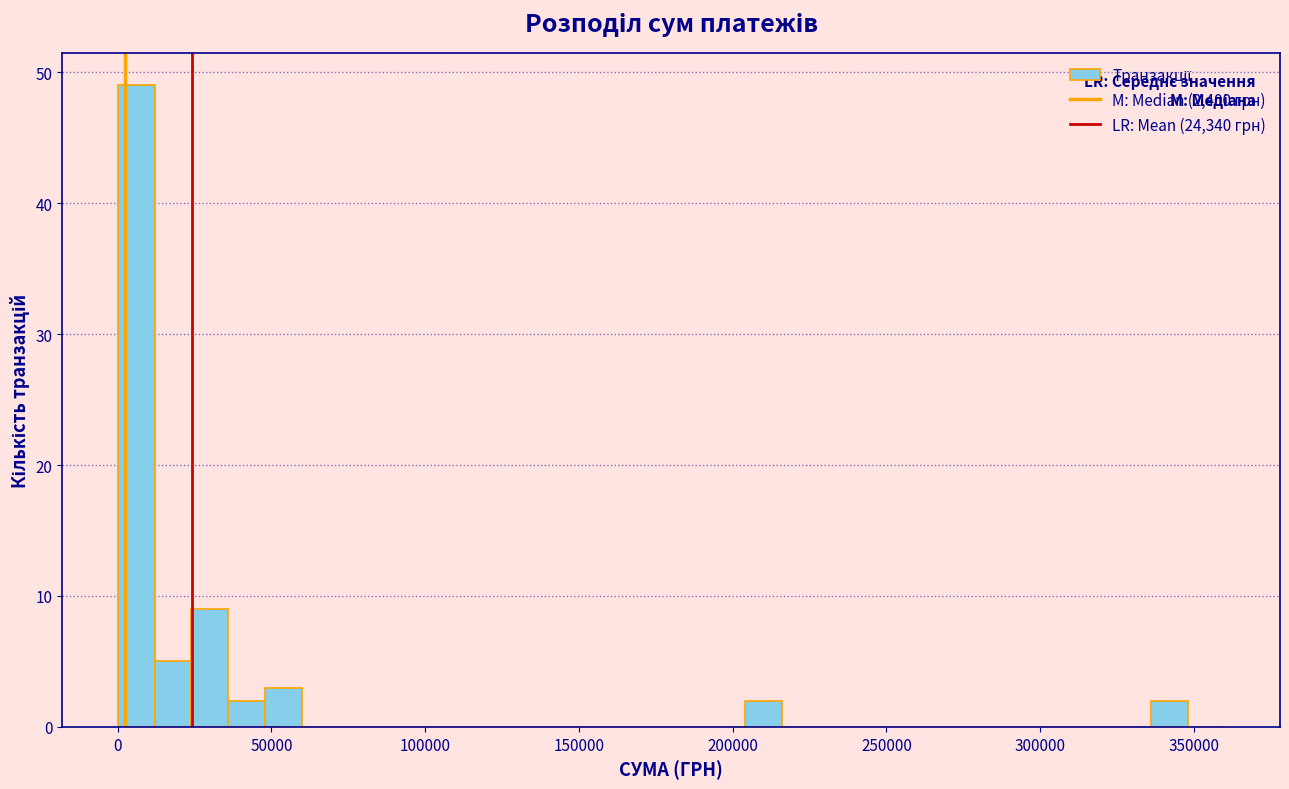

Read against the x-axis, roughly where is the centre of the tallest bar?

5000